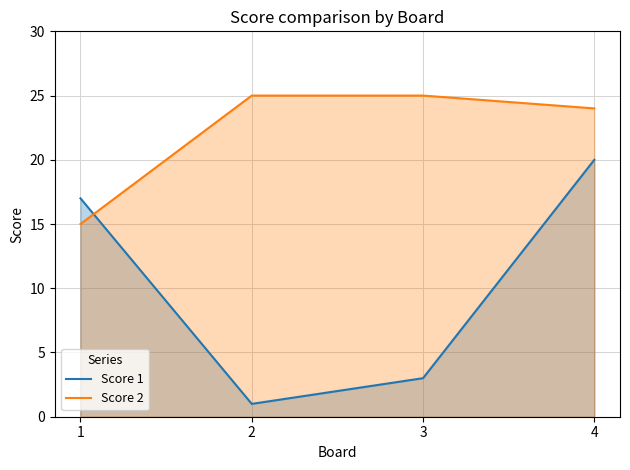

Read the Score 1 value at 3.

3